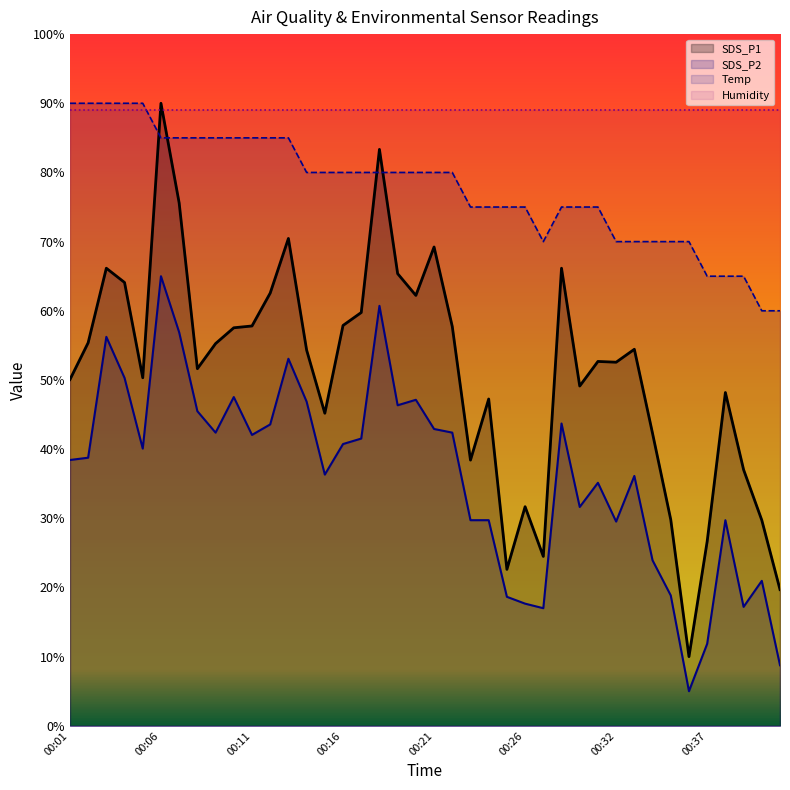

What is the maximum value shown in the chart?

90.0